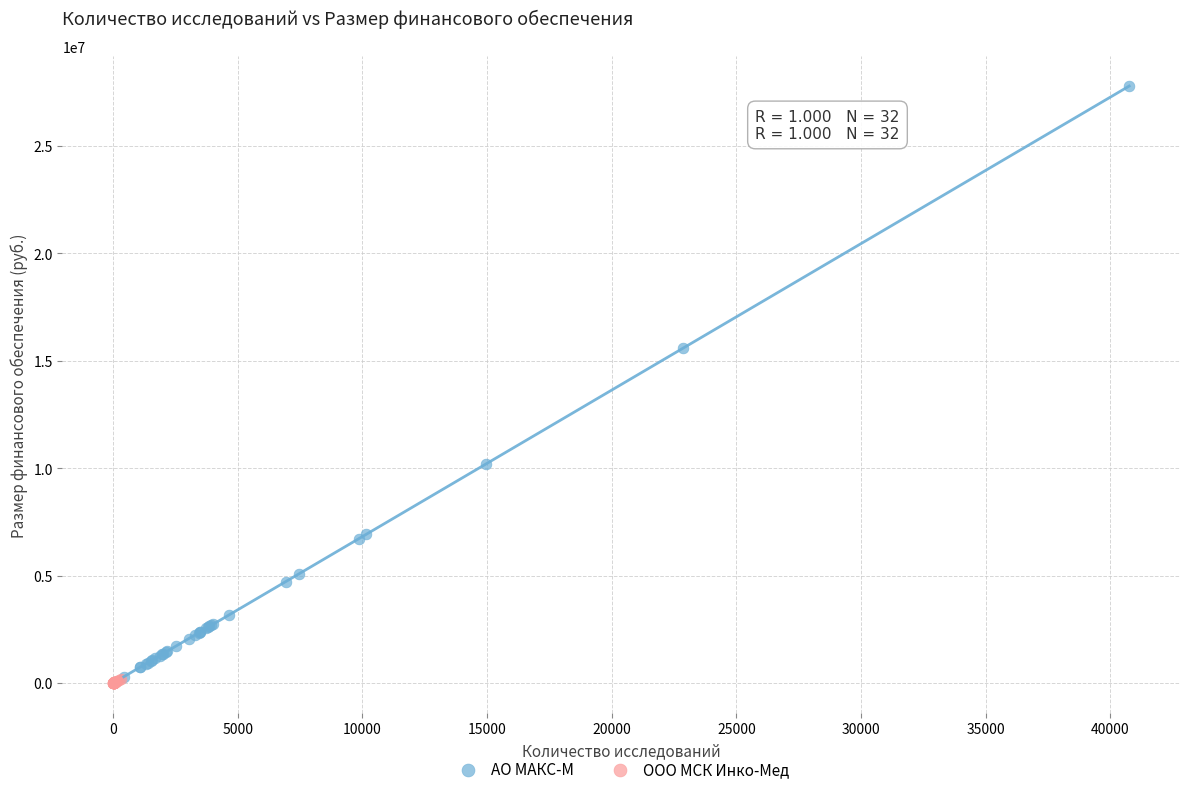

Which series has the largest Y range (max minus min)?

АО МАКС-М